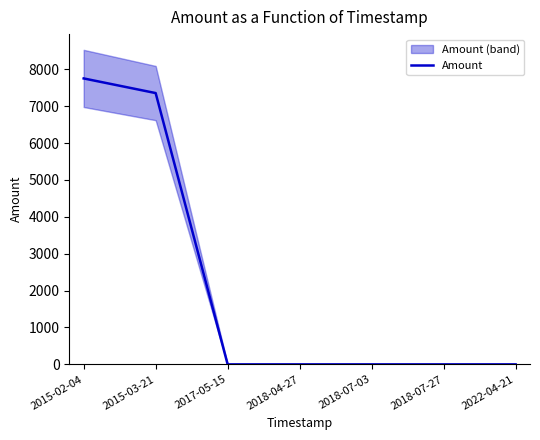

Rank the categories by value from highest to lowest.

2015-02-04, 2015-03-21, 2022-04-21, 2017-05-15, 2018-04-27, 2018-07-03, 2018-07-27